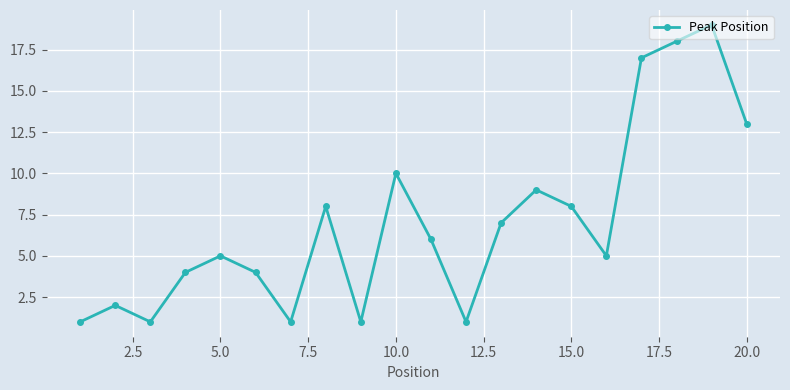

How many interior local peaks (higher than both neighbors) does the data have?

6